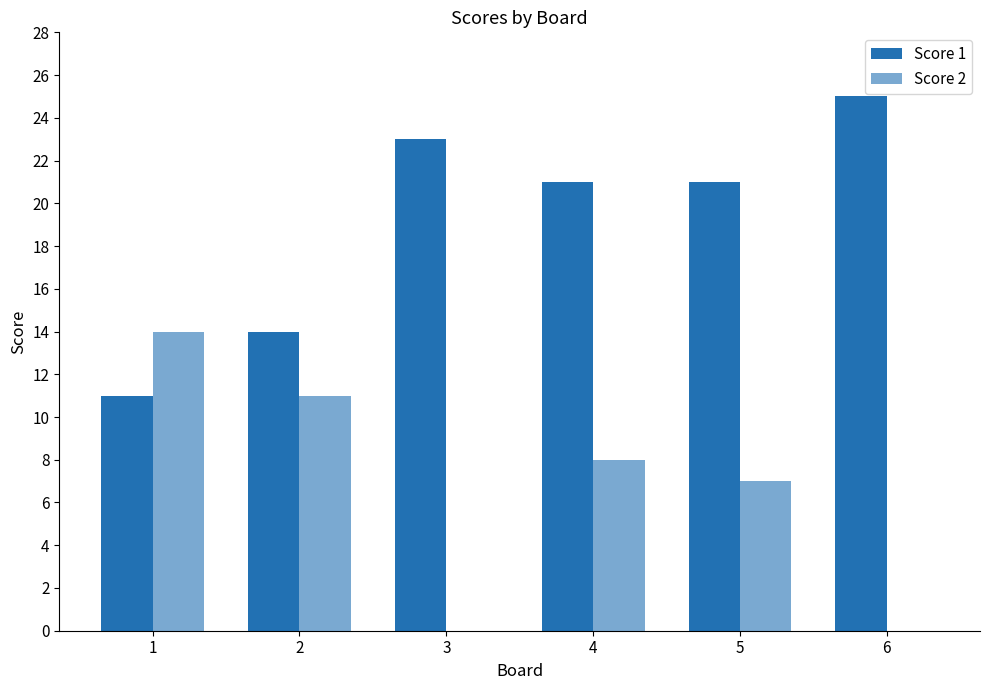

Count the number of data series in this chart.

2